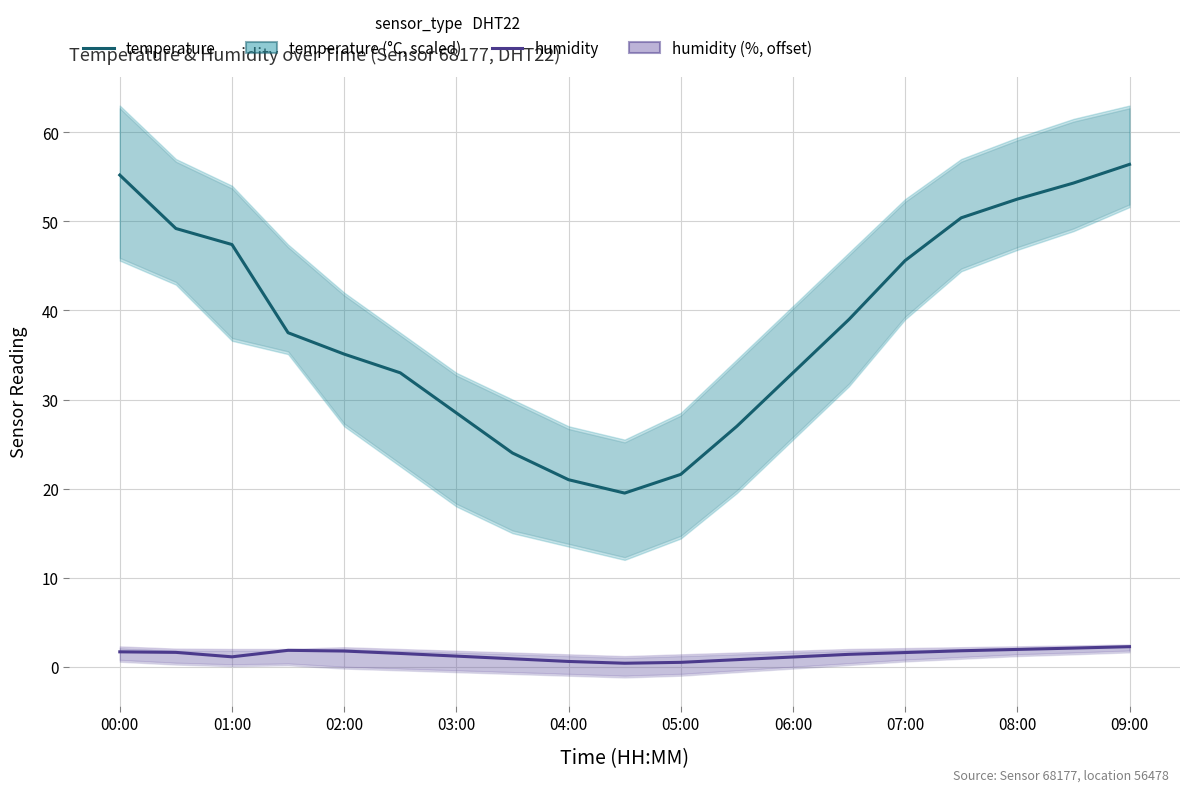

At which label does temperature first exceed 37?

00:00